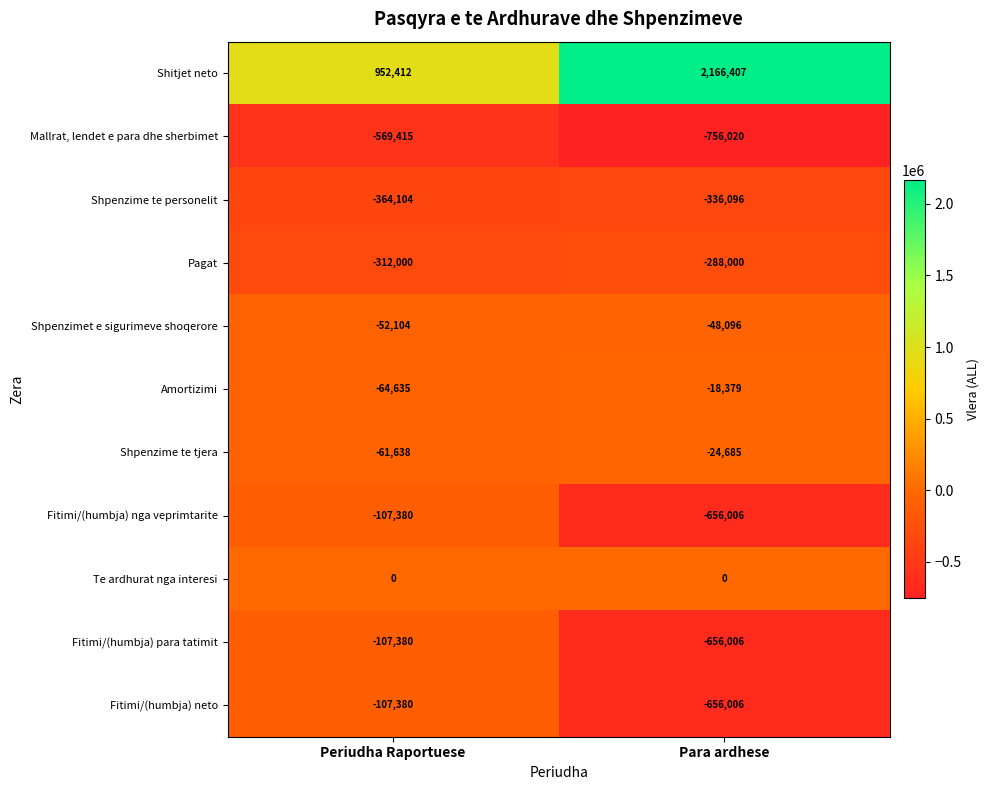

Where is Pagat nearest to the value -300000?

Periudha Raportuese